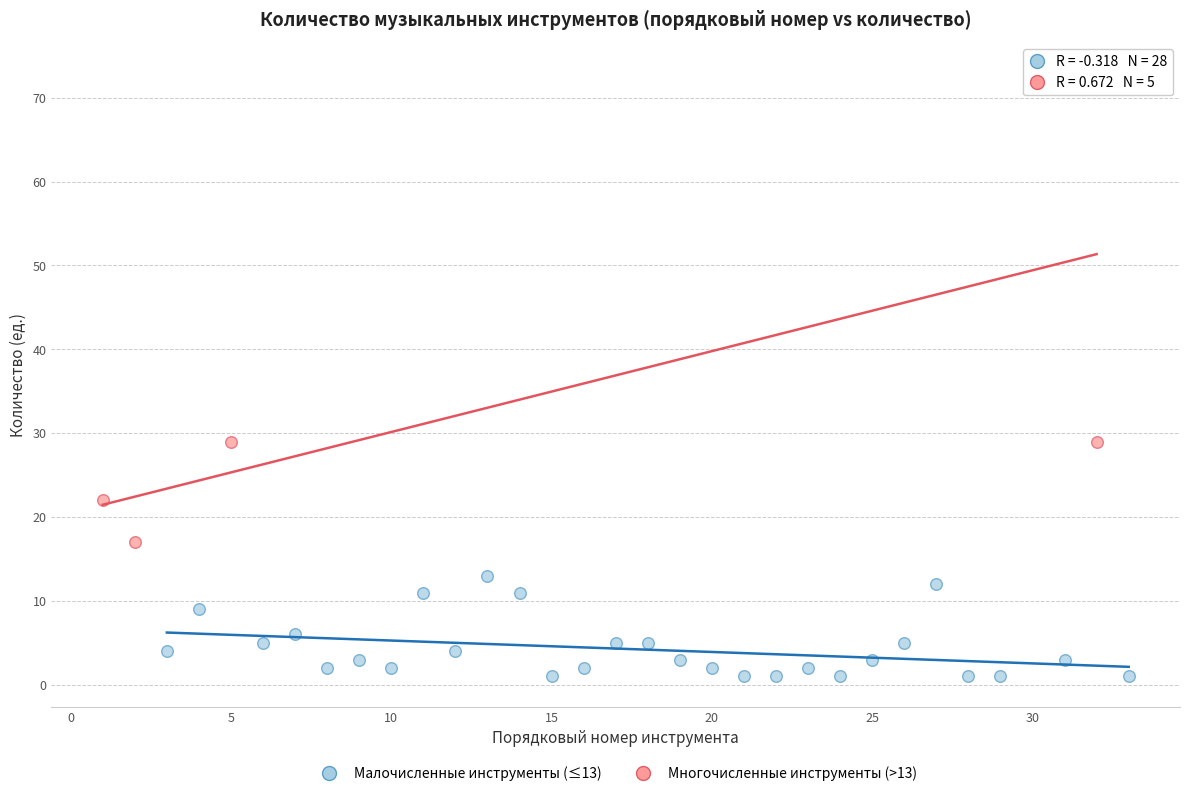

Which series contains the lowest Y value?

Малочисленные инструменты (≤13)